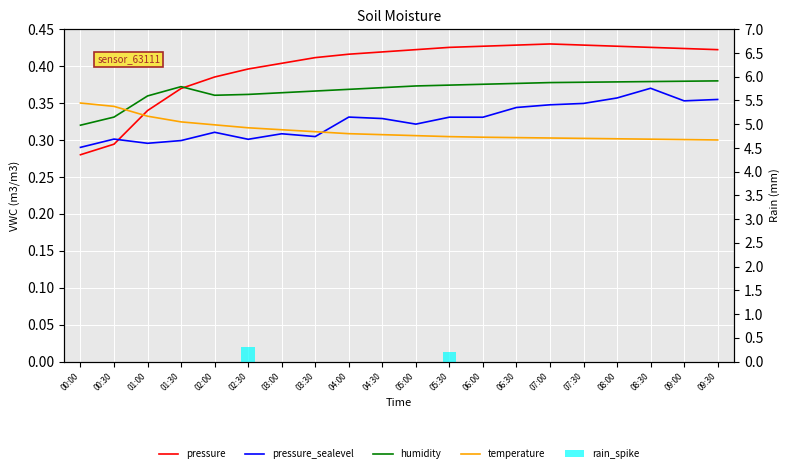

Are the bars grouped side by side (vs. stacked)?

Yes